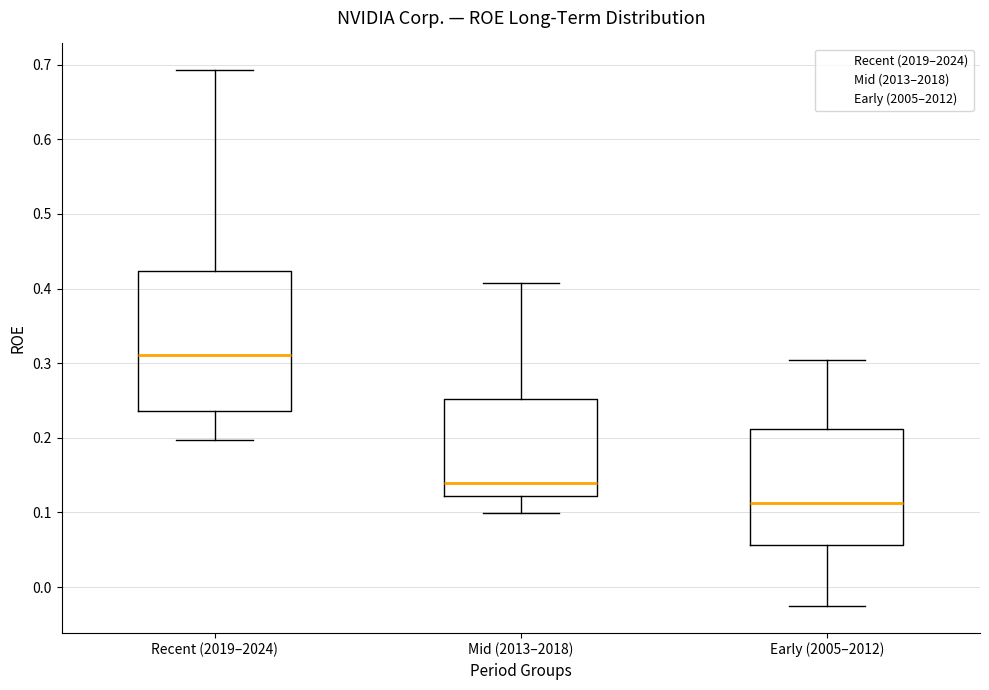

Which box has the lowest median line?

Early (2005–2012)